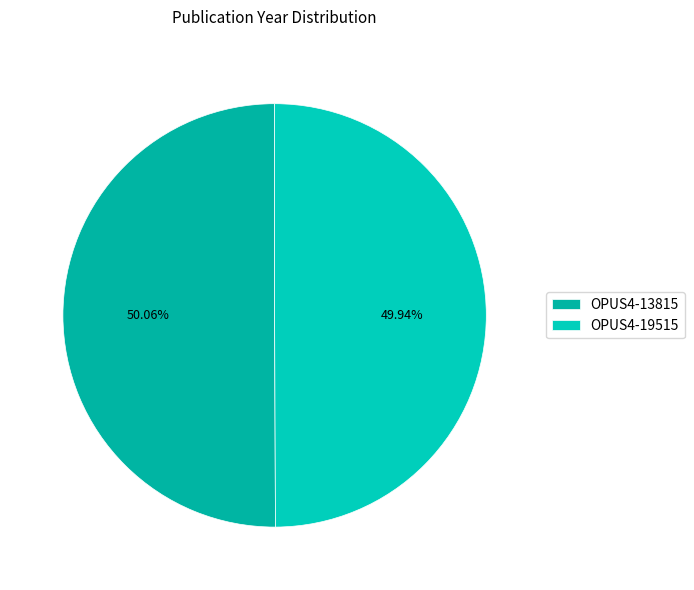

What is the largest slice in the pie chart?

OPUS4-13815